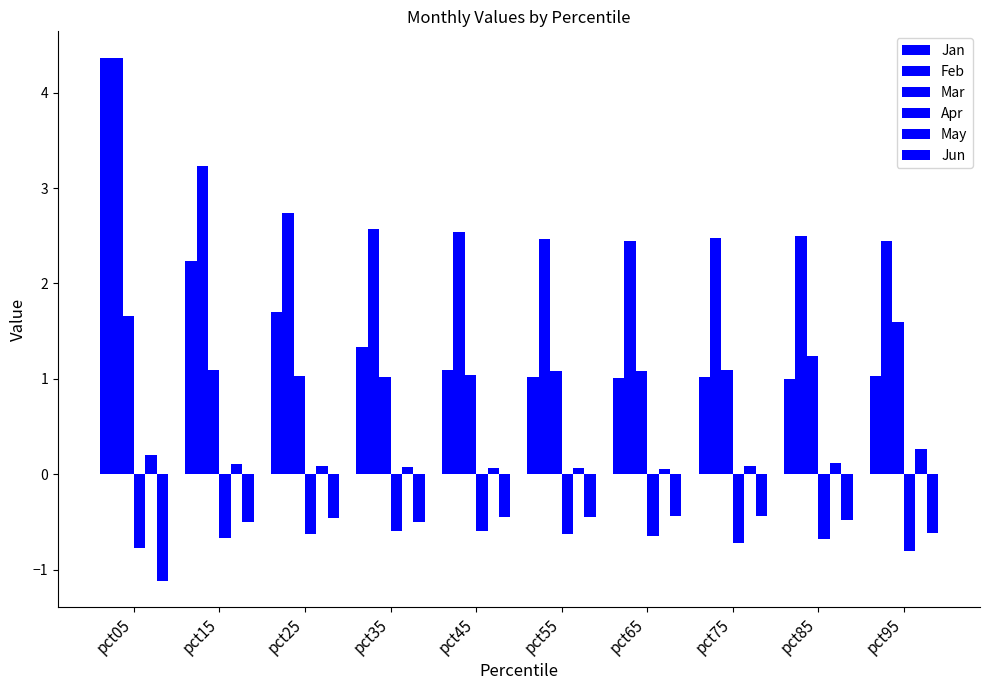

The value of Mar at pct35 is 1.6. True or false?

False